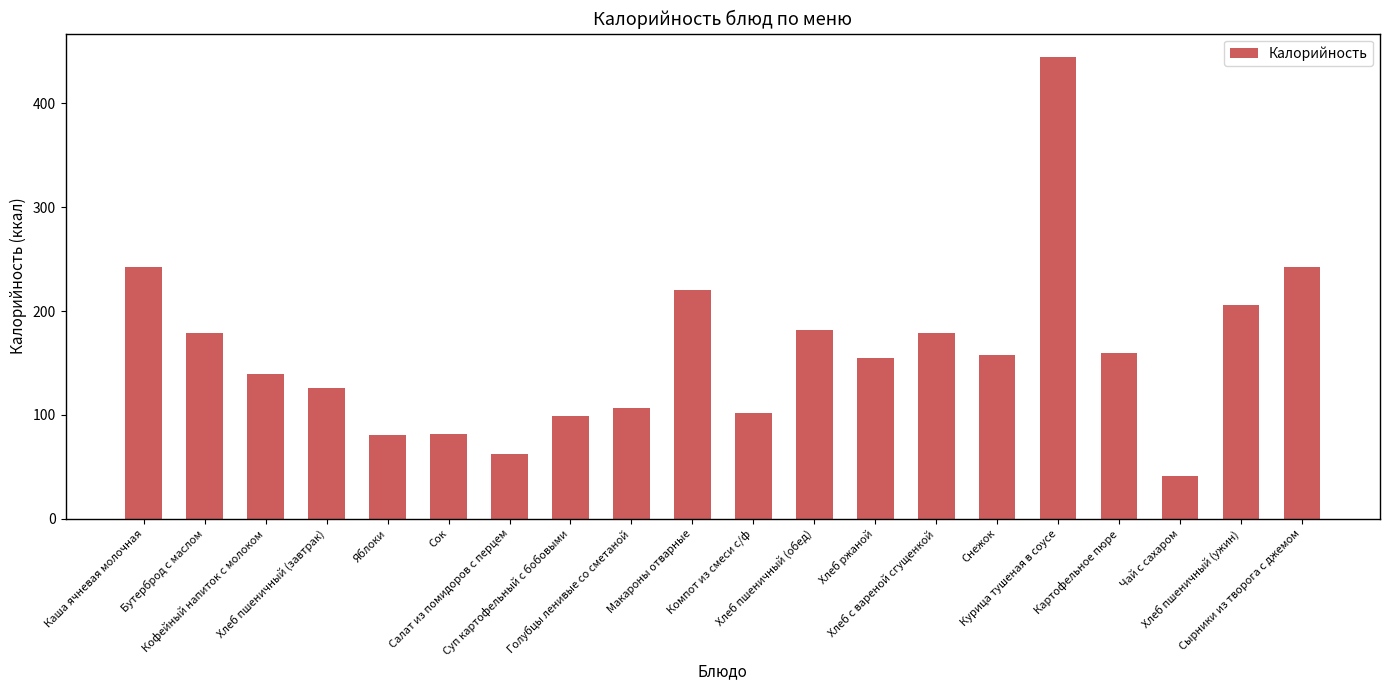

Which category has the highest value across all series?

Курица тушеная в соусе